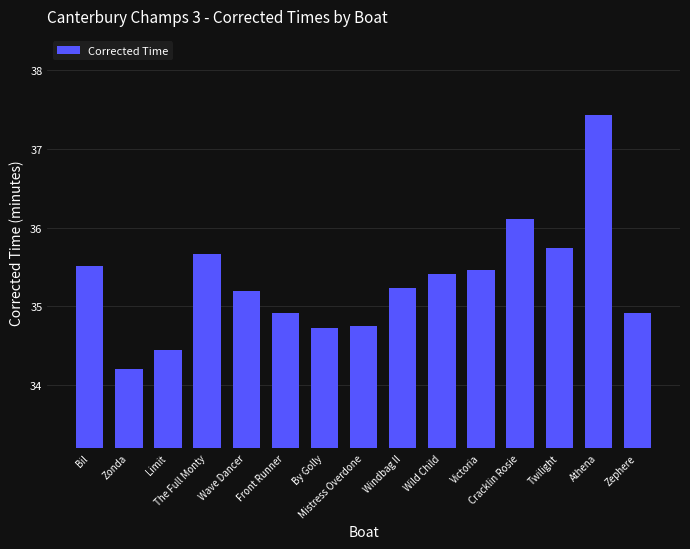

What is the smallest value displayed?

34.2